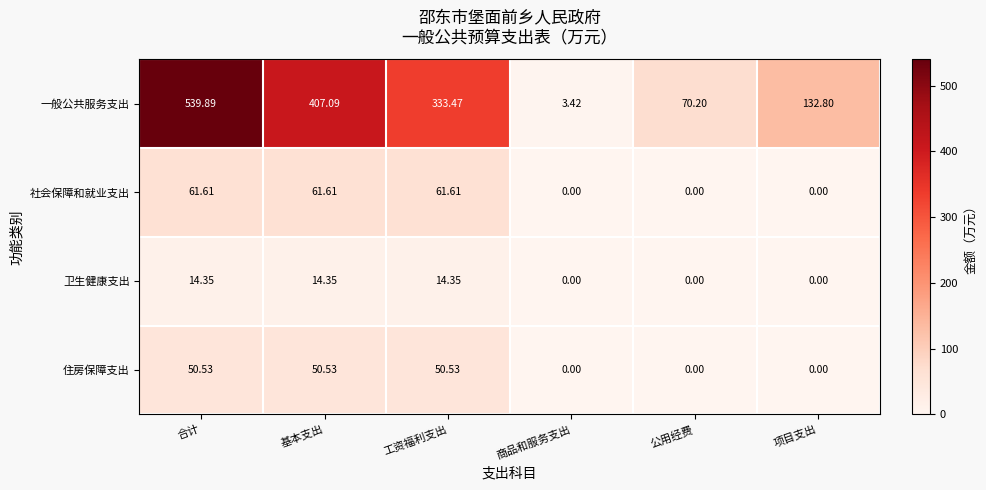

Rank the series by their maximum value, from highest to lowest.

一般公共服务支出, 社会保障和就业支出, 住房保障支出, 卫生健康支出